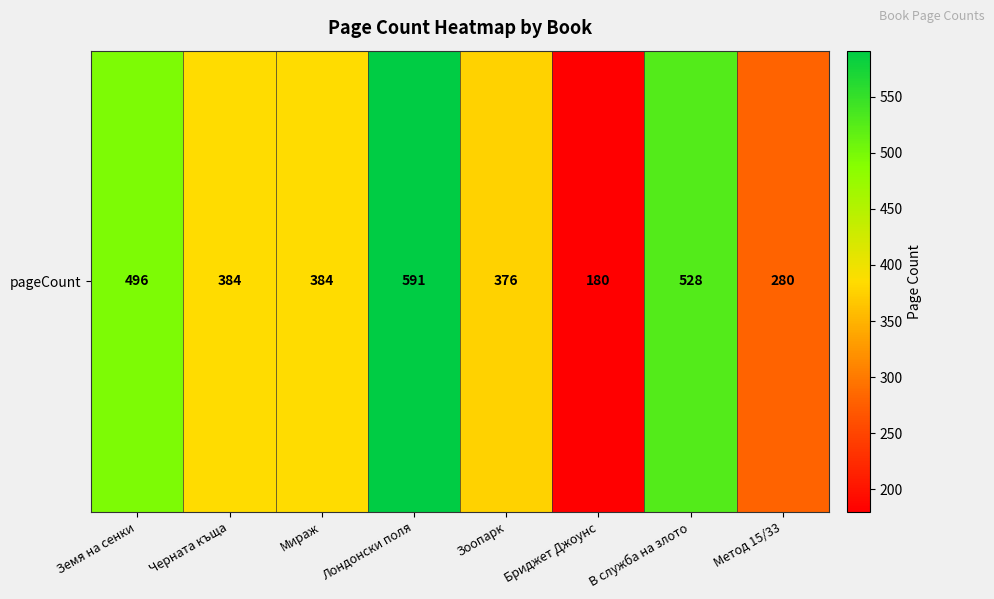

At which category does the chart reach its peak across all series?

Лондонски поля